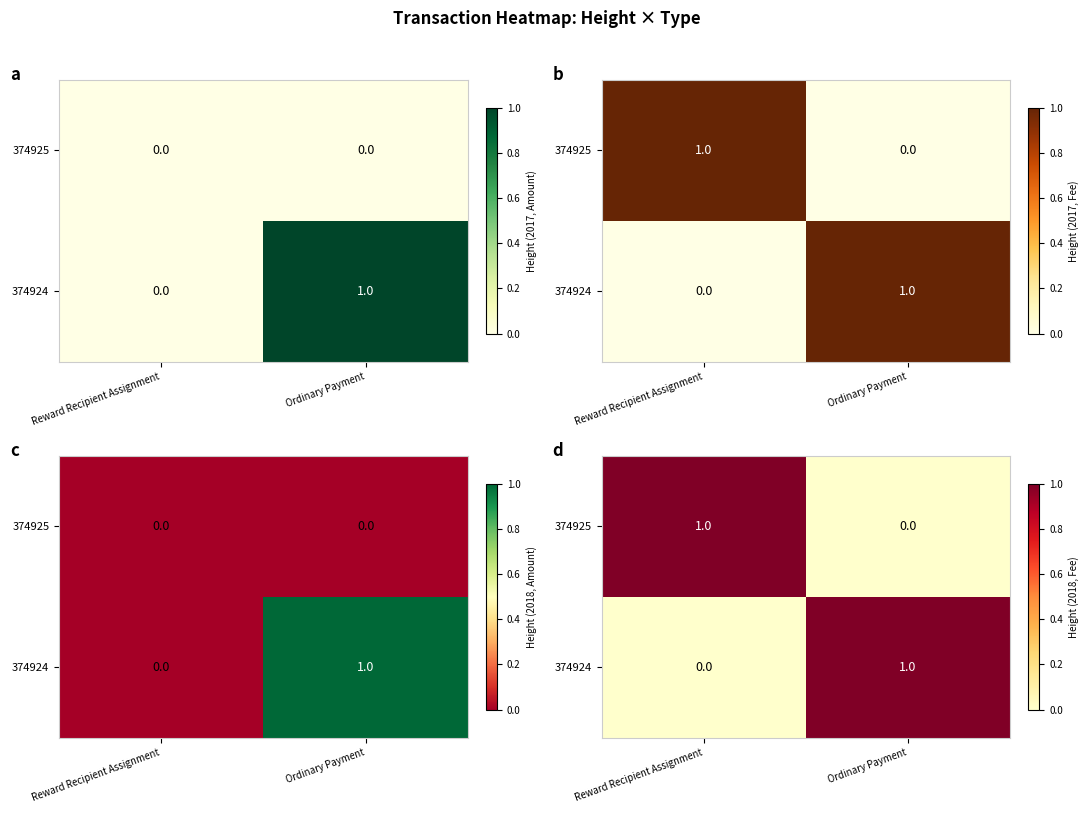

What is the spread (max minus min) of values at Reward Recipient Assignment?

1